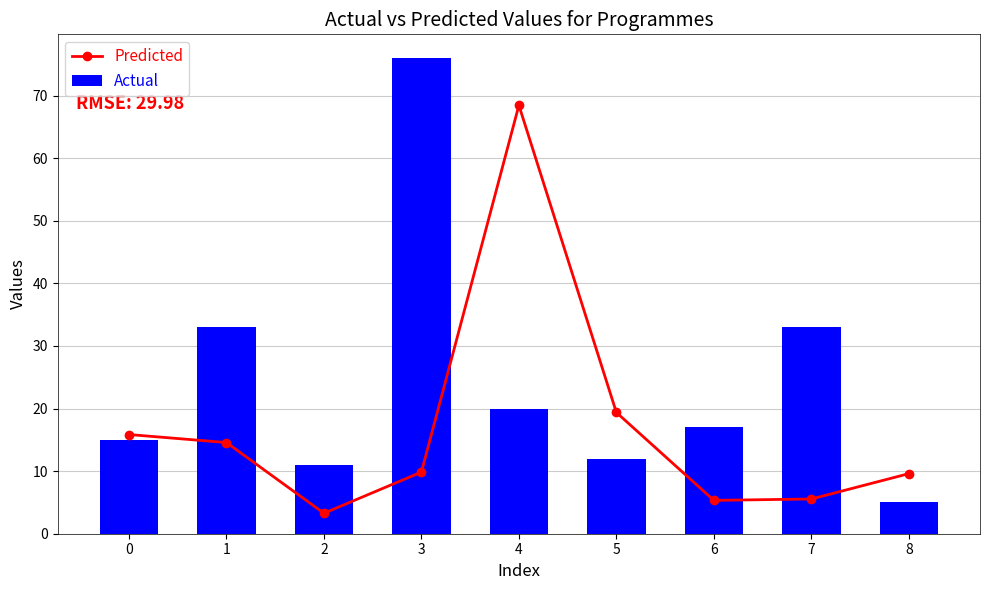

What is the difference between the maximum and minimum values in the Actual series?

71